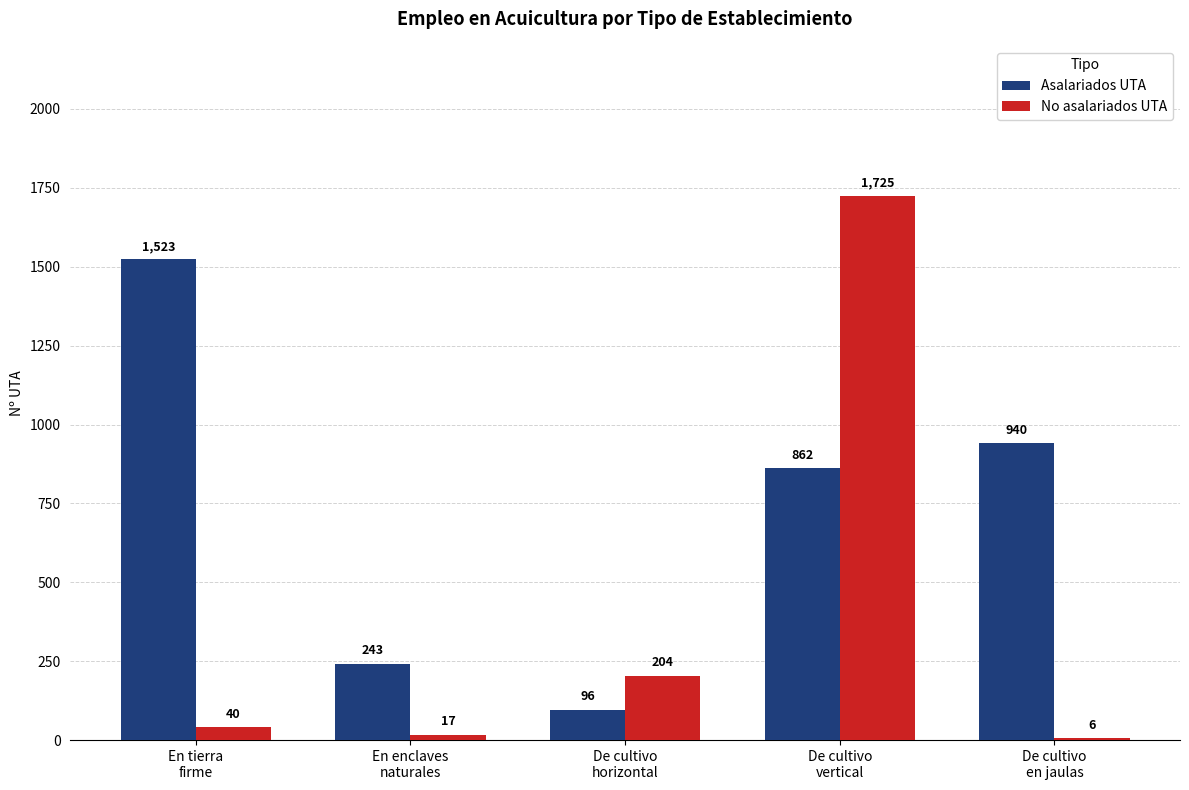

Is it true that Asalariados UTA equals 275.1 at De cultivo
vertical?

False